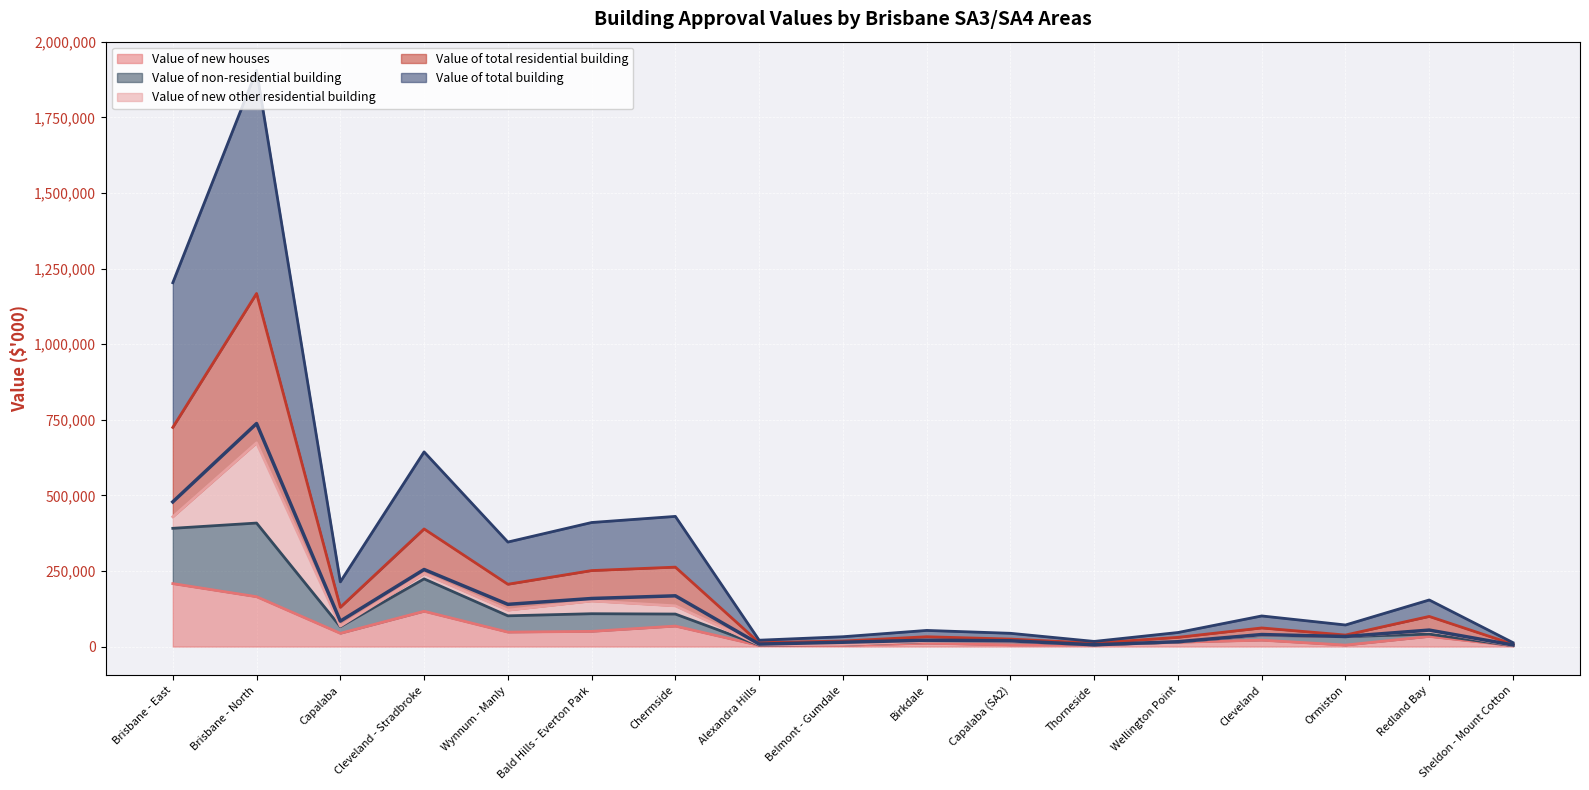

What is the approximate value of Value of new houses at Wynnum - Manly?

47755.8